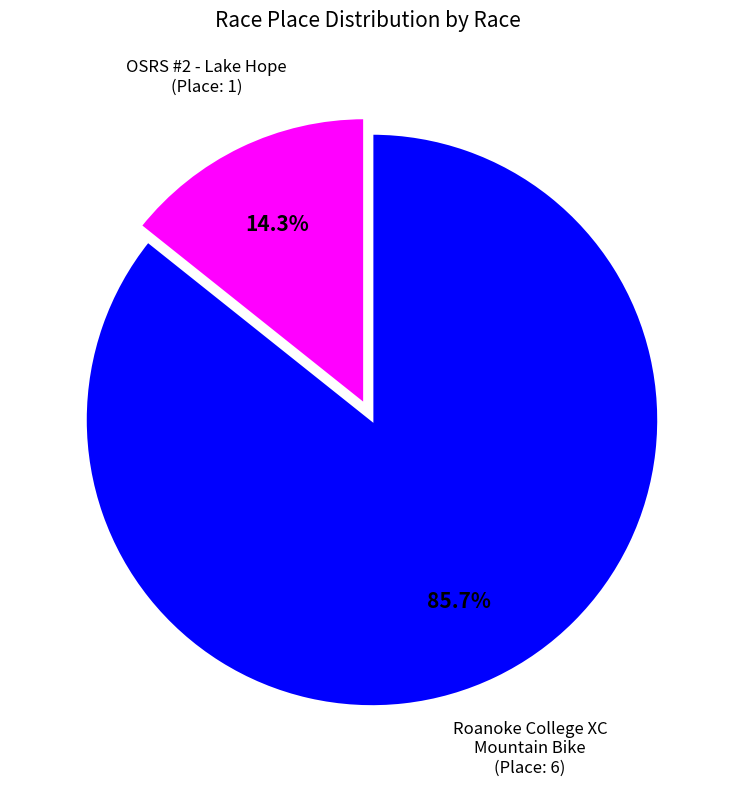

Is there a majority slice in this chart?

Yes